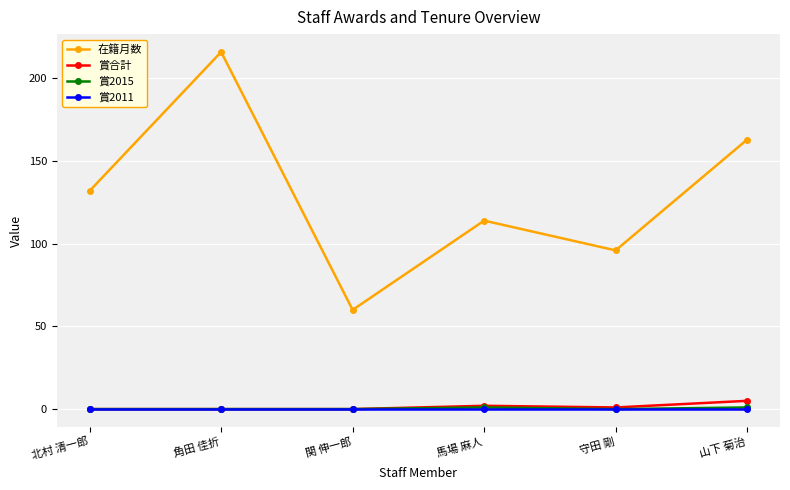

Which series changed the most between 守田 剛 and 山下 菊治?

在籍月数